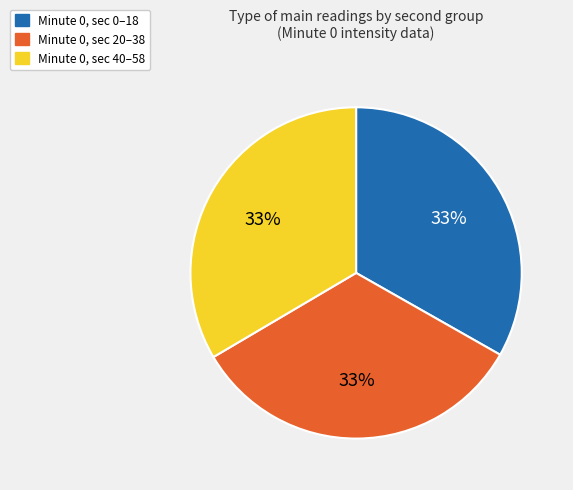

To the nearest percent, what is the average slice percentage?

33%